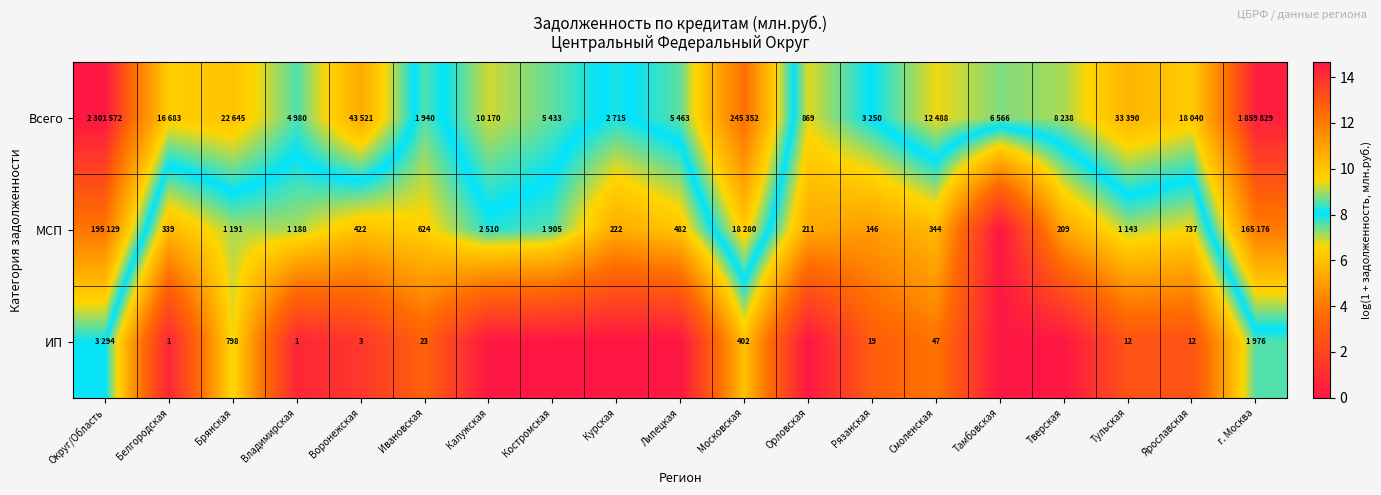

Is it true that Всего equals 6.2 at Ярославская?

False